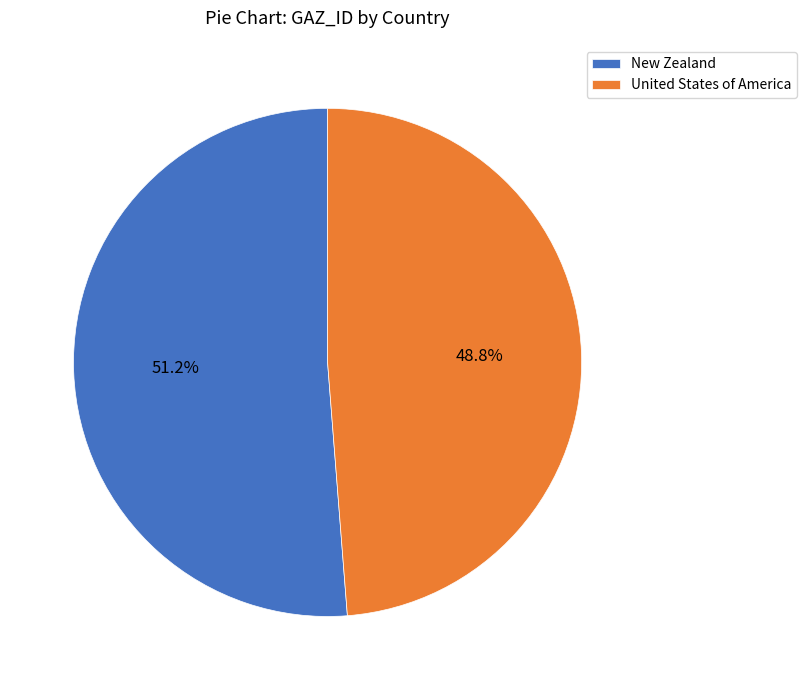

Is there a majority slice in this chart?

Yes